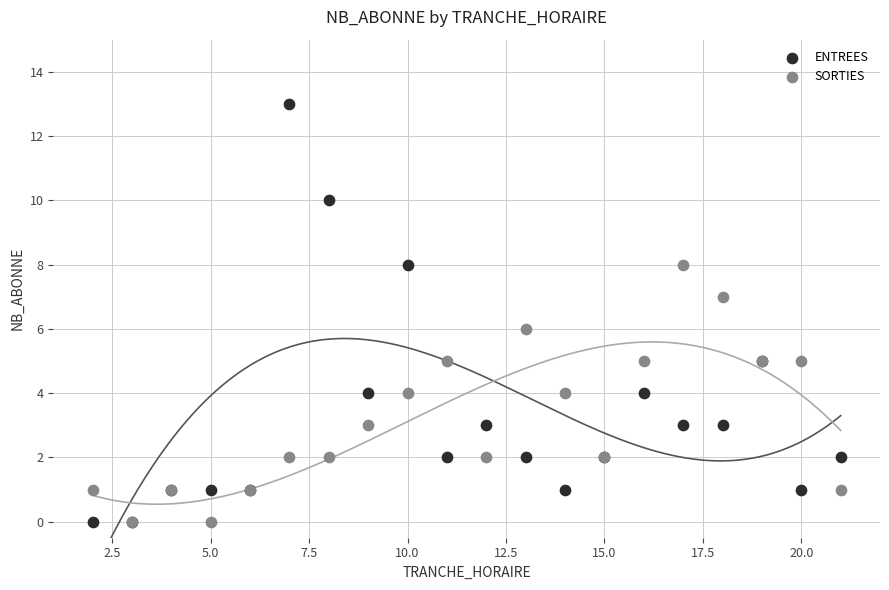

What are all the series names shown in the legend?

ENTREES, SORTIES